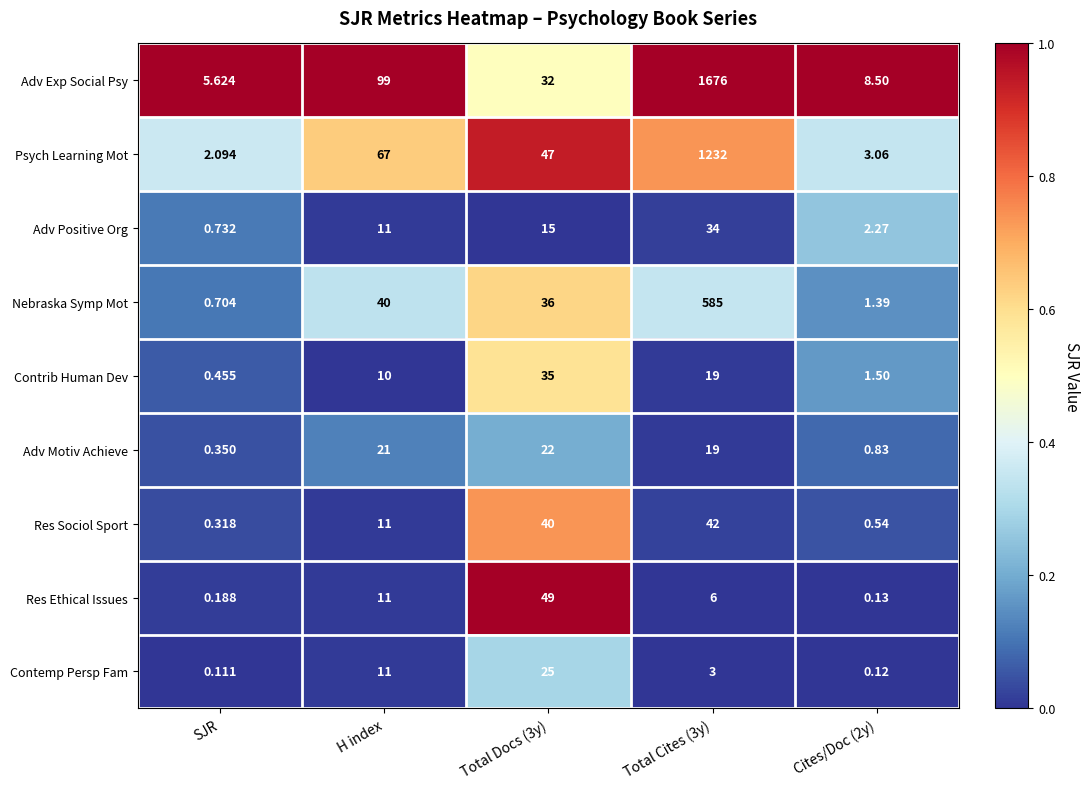

What is the total value across all series at SJR?

10.6